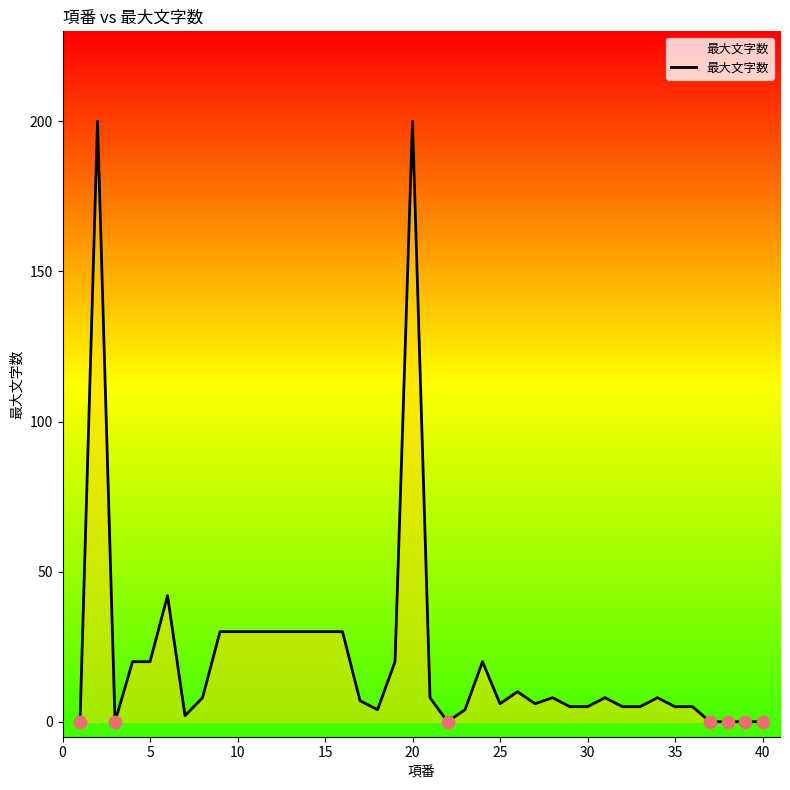

What is the difference between the maximum and minimum values?

200